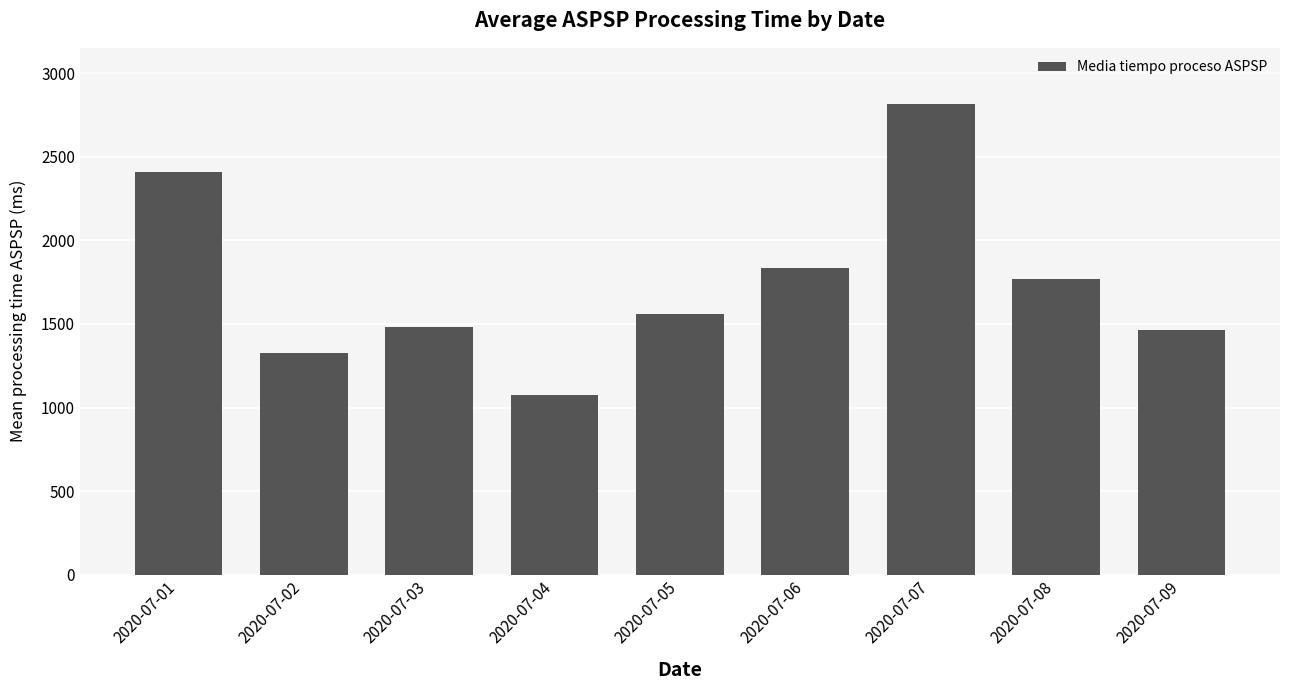

Does the chart contain stacked bars?

No